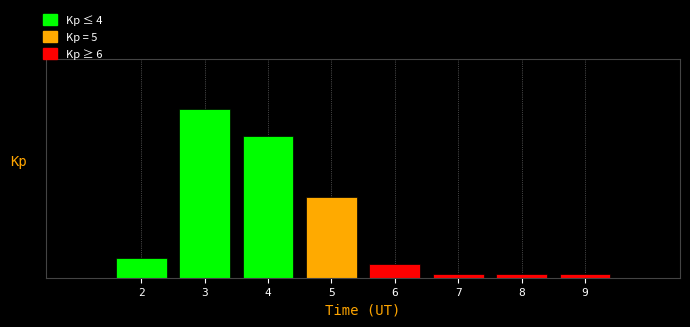

Does the chart contain any negative values?

No